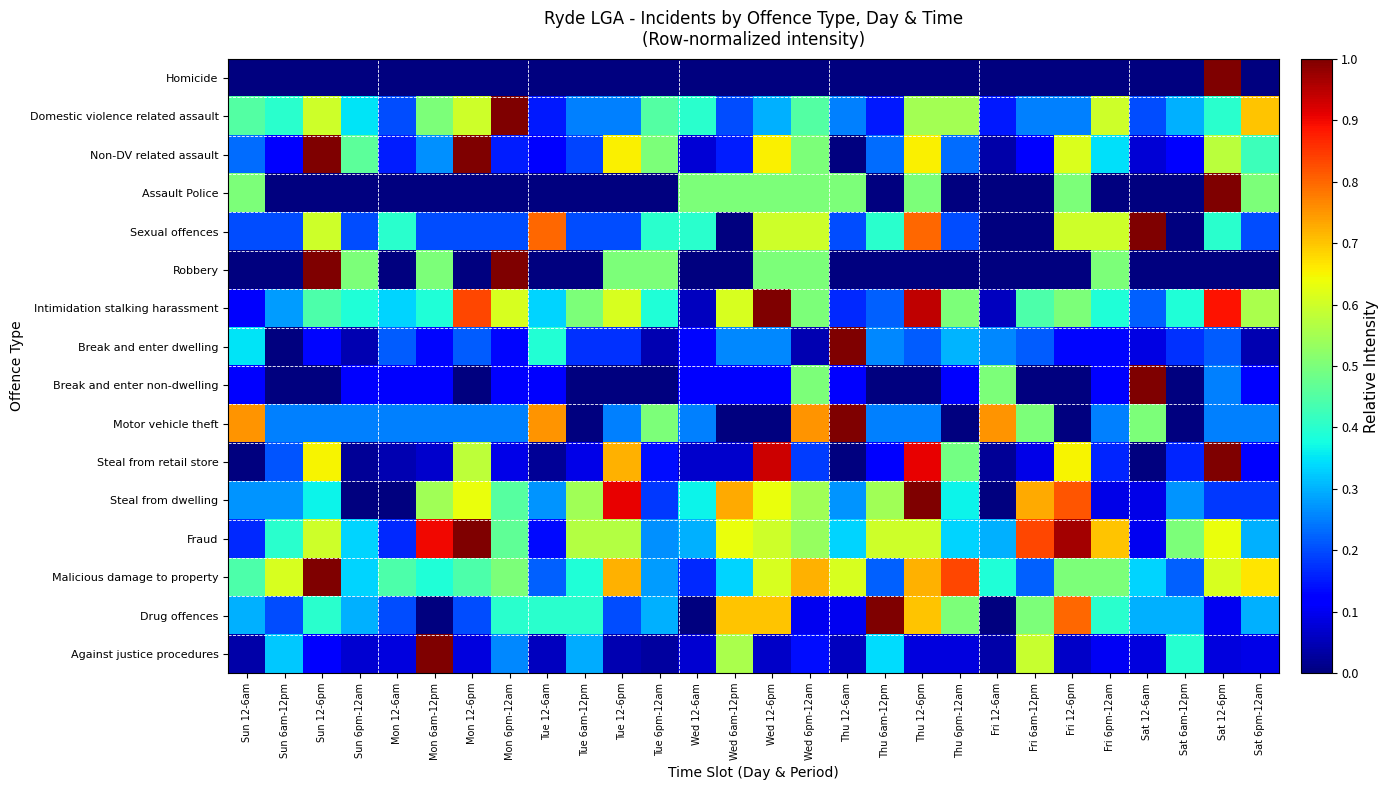

Reading right to left, extract all data points from this chart.

Homicide: Sat 6pm-12am=0.0	Sat 12-6pm=1.0	Sat 6am-12pm=0.0	Sat 12-6am=0.0	Fri 6pm-12am=0.0	Fri 12-6pm=0.0	Fri 6am-12pm=0.0	Fri 12-6am=0.0	Thu 6pm-12am=0.0	Thu 12-6pm=0.0	Thu 6am-12pm=0.0	Thu 12-6am=0.0	Wed 6pm-12am=0.0	Wed 12-6pm=0.0	Wed 6am-12pm=0.0	Wed 12-6am=0.0	Tue 6pm-12am=0.0	Tue 12-6pm=0.0	Tue 6am-12pm=0.0	Tue 12-6am=0.0	Mon 6pm-12am=0.0	Mon 12-6pm=0.0	Mon 6am-12pm=0.0	Mon 12-6am=0.0	Sun 6pm-12am=0.0	Sun 12-6pm=0.0	Sun 6am-12pm=0.0	Sun 12-6am=0.0
Domestic violence related assault: Sat 6pm-12am=0.7	Sat 12-6pm=0.4	Sat 6am-12pm=0.3	Sat 12-6am=0.2	Fri 6pm-12am=0.6	Fri 12-6pm=0.2	Fri 6am-12pm=0.2	Fri 12-6am=0.1	Thu 6pm-12am=0.6	Thu 12-6pm=0.6	Thu 6am-12pm=0.1	Thu 12-6am=0.2	Wed 6pm-12am=0.5	Wed 12-6pm=0.3	Wed 6am-12pm=0.2	Wed 12-6am=0.4	Tue 6pm-12am=0.5	Tue 12-6pm=0.2	Tue 6am-12pm=0.2	Tue 12-6am=0.1	Mon 6pm-12am=1.0	Mon 12-6pm=0.6	Mon 6am-12pm=0.5	Mon 12-6am=0.2	Sun 6pm-12am=0.3	Sun 12-6pm=0.6	Sun 6am-12pm=0.4	Sun 12-6am=0.5
Non-DV related assault: Sat 6pm-12am=0.4	Sat 12-6pm=0.6	Sat 6am-12pm=0.1	Sat 12-6am=0.1	Fri 6pm-12am=0.3	Fri 12-6pm=0.6	Fri 6am-12pm=0.1	Fri 12-6am=0.0	Thu 6pm-12am=0.2	Thu 12-6pm=0.7	Thu 6am-12pm=0.2	Thu 12-6am=0.0	Wed 6pm-12am=0.5	Wed 12-6pm=0.7	Wed 6am-12pm=0.2	Wed 12-6am=0.1	Tue 6pm-12am=0.5	Tue 12-6pm=0.7	Tue 6am-12pm=0.2	Tue 12-6am=0.1	Mon 6pm-12am=0.2	Mon 12-6pm=1.0	Mon 6am-12pm=0.3	Mon 12-6am=0.2	Sun 6pm-12am=0.5	Sun 12-6pm=1.0	Sun 6am-12pm=0.1	Sun 12-6am=0.2
Assault Police: Sat 6pm-12am=0.5	Sat 12-6pm=1.0	Sat 6am-12pm=0.0	Sat 12-6am=0.0	Fri 6pm-12am=0.0	Fri 12-6pm=0.5	Fri 6am-12pm=0.0	Fri 12-6am=0.0	Thu 6pm-12am=0.0	Thu 12-6pm=0.5	Thu 6am-12pm=0.0	Thu 12-6am=0.5	Wed 6pm-12am=0.5	Wed 12-6pm=0.5	Wed 6am-12pm=0.5	Wed 12-6am=0.5	Tue 6pm-12am=0.0	Tue 12-6pm=0.0	Tue 6am-12pm=0.0	Tue 12-6am=0.0	Mon 6pm-12am=0.0	Mon 12-6pm=0.0	Mon 6am-12pm=0.0	Mon 12-6am=0.0	Sun 6pm-12am=0.0	Sun 12-6pm=0.0	Sun 6am-12pm=0.0	Sun 12-6am=0.5
Sexual offences: Sat 6pm-12am=0.2	Sat 12-6pm=0.4	Sat 6am-12pm=0.0	Sat 12-6am=1.0	Fri 6pm-12am=0.6	Fri 12-6pm=0.6	Fri 6am-12pm=0.0	Fri 12-6am=0.0	Thu 6pm-12am=0.2	Thu 12-6pm=0.8	Thu 6am-12pm=0.4	Thu 12-6am=0.2	Wed 6pm-12am=0.6	Wed 12-6pm=0.6	Wed 6am-12pm=0.0	Wed 12-6am=0.4	Tue 6pm-12am=0.4	Tue 12-6pm=0.2	Tue 6am-12pm=0.2	Tue 12-6am=0.8	Mon 6pm-12am=0.2	Mon 12-6pm=0.2	Mon 6am-12pm=0.2	Mon 12-6am=0.4	Sun 6pm-12am=0.2	Sun 12-6pm=0.6	Sun 6am-12pm=0.2	Sun 12-6am=0.2
Robbery: Sat 6pm-12am=0.0	Sat 12-6pm=0.0	Sat 6am-12pm=0.0	Sat 12-6am=0.0	Fri 6pm-12am=0.5	Fri 12-6pm=0.0	Fri 6am-12pm=0.0	Fri 12-6am=0.0	Thu 6pm-12am=0.0	Thu 12-6pm=0.0	Thu 6am-12pm=0.0	Thu 12-6am=0.0	Wed 6pm-12am=0.5	Wed 12-6pm=0.5	Wed 6am-12pm=0.0	Wed 12-6am=0.0	Tue 6pm-12am=0.5	Tue 12-6pm=0.5	Tue 6am-12pm=0.0	Tue 12-6am=0.0	Mon 6pm-12am=1.0	Mon 12-6pm=0.0	Mon 6am-12pm=0.5	Mon 12-6am=0.0	Sun 6pm-12am=0.5	Sun 12-6pm=1.0	Sun 6am-12pm=0.0	Sun 12-6am=0.0
Intimidation stalking harassment: Sat 6pm-12am=0.6	Sat 12-6pm=0.9	Sat 6am-12pm=0.4	Sat 12-6am=0.2	Fri 6pm-12am=0.4	Fri 12-6pm=0.5	Fri 6am-12pm=0.4	Fri 12-6am=0.1	Thu 6pm-12am=0.5	Thu 12-6pm=0.9	Thu 6am-12pm=0.2	Thu 12-6am=0.2	Wed 6pm-12am=0.5	Wed 12-6pm=1.0	Wed 6am-12pm=0.6	Wed 12-6am=0.1	Tue 6pm-12am=0.4	Tue 12-6pm=0.6	Tue 6am-12pm=0.5	Tue 12-6am=0.3	Mon 6pm-12am=0.6	Mon 12-6pm=0.8	Mon 6am-12pm=0.4	Mon 12-6am=0.3	Sun 6pm-12am=0.4	Sun 12-6pm=0.4	Sun 6am-12pm=0.3	Sun 12-6am=0.1
Break and enter dwelling: Sat 6pm-12am=0.0	Sat 12-6pm=0.2	Sat 6am-12pm=0.2	Sat 12-6am=0.1	Fri 6pm-12am=0.1	Fri 12-6pm=0.1	Fri 6am-12pm=0.2	Fri 12-6am=0.3	Thu 6pm-12am=0.3	Thu 12-6pm=0.2	Thu 6am-12pm=0.3	Thu 12-6am=1.0	Wed 6pm-12am=0.0	Wed 12-6pm=0.3	Wed 6am-12pm=0.3	Wed 12-6am=0.1	Tue 6pm-12am=0.0	Tue 12-6pm=0.2	Tue 6am-12pm=0.2	Tue 12-6am=0.4	Mon 6pm-12am=0.1	Mon 12-6pm=0.2	Mon 6am-12pm=0.1	Mon 12-6am=0.2	Sun 6pm-12am=0.0	Sun 12-6pm=0.1	Sun 6am-12pm=0.0	Sun 12-6am=0.3
Break and enter non-dwelling: Sat 6pm-12am=0.1	Sat 12-6pm=0.2	Sat 6am-12pm=0.0	Sat 12-6am=1.0	Fri 6pm-12am=0.1	Fri 12-6pm=0.0	Fri 6am-12pm=0.0	Fri 12-6am=0.5	Thu 6pm-12am=0.1	Thu 12-6pm=0.0	Thu 6am-12pm=0.0	Thu 12-6am=0.1	Wed 6pm-12am=0.5	Wed 12-6pm=0.1	Wed 6am-12pm=0.1	Wed 12-6am=0.1	Tue 6pm-12am=0.0	Tue 12-6pm=0.0	Tue 6am-12pm=0.0	Tue 12-6am=0.1	Mon 6pm-12am=0.1	Mon 12-6pm=0.0	Mon 6am-12pm=0.1	Mon 12-6am=0.1	Sun 6pm-12am=0.1	Sun 12-6pm=0.0	Sun 6am-12pm=0.0	Sun 12-6am=0.1
Motor vehicle theft: Sat 6pm-12am=0.2	Sat 12-6pm=0.2	Sat 6am-12pm=0.0	Sat 12-6am=0.5	Fri 6pm-12am=0.2	Fri 12-6pm=0.0	Fri 6am-12pm=0.5	Fri 12-6am=0.8	Thu 6pm-12am=0.0	Thu 12-6pm=0.2	Thu 6am-12pm=0.2	Thu 12-6am=1.0	Wed 6pm-12am=0.8	Wed 12-6pm=0.0	Wed 6am-12pm=0.0	Wed 12-6am=0.2	Tue 6pm-12am=0.5	Tue 12-6pm=0.2	Tue 6am-12pm=0.0	Tue 12-6am=0.8	Mon 6pm-12am=0.2	Mon 12-6pm=0.2	Mon 6am-12pm=0.2	Mon 12-6am=0.2	Sun 6pm-12am=0.2	Sun 12-6pm=0.2	Sun 6am-12pm=0.2	Sun 12-6am=0.8
Steal from retail store: Sat 6pm-12am=0.1	Sat 12-6pm=1.0	Sat 6am-12pm=0.2	Sat 12-6am=0.0	Fri 6pm-12am=0.2	Fri 12-6pm=0.7	Fri 6am-12pm=0.1	Fri 12-6am=0.0	Thu 6pm-12am=0.5	Thu 12-6pm=0.9	Thu 6am-12pm=0.1	Thu 12-6am=0.0	Wed 6pm-12am=0.2	Wed 12-6pm=0.9	Wed 6am-12pm=0.1	Wed 12-6am=0.1	Tue 6pm-12am=0.1	Tue 12-6pm=0.7	Tue 6am-12pm=0.1	Tue 12-6am=0.0	Mon 6pm-12am=0.1	Mon 12-6pm=0.6	Mon 6am-12pm=0.1	Mon 12-6am=0.0	Sun 6pm-12am=0.0	Sun 12-6pm=0.7	Sun 6am-12pm=0.2	Sun 12-6am=0.0
Steal from dwelling: Sat 6pm-12am=0.2	Sat 12-6pm=0.2	Sat 6am-12pm=0.3	Sat 12-6am=0.1	Fri 6pm-12am=0.1	Fri 12-6pm=0.8	Fri 6am-12pm=0.7	Fri 12-6am=0.0	Thu 6pm-12am=0.4	Thu 12-6pm=1.0	Thu 6am-12pm=0.5	Thu 12-6am=0.3	Wed 6pm-12am=0.5	Wed 12-6pm=0.6	Wed 6am-12pm=0.7	Wed 12-6am=0.4	Tue 6pm-12am=0.2	Tue 12-6pm=0.9	Tue 6am-12pm=0.5	Tue 12-6am=0.3	Mon 6pm-12am=0.5	Mon 12-6pm=0.6	Mon 6am-12pm=0.5	Mon 12-6am=0.0	Sun 6pm-12am=0.0	Sun 12-6pm=0.4	Sun 6am-12pm=0.3	Sun 12-6am=0.3
Fraud: Sat 6pm-12am=0.3	Sat 12-6pm=0.6	Sat 6am-12pm=0.5	Sat 12-6am=0.1	Fri 6pm-12am=0.7	Fri 12-6pm=1.0	Fri 6am-12pm=0.8	Fri 12-6am=0.3	Thu 6pm-12am=0.3	Thu 12-6pm=0.6	Thu 6am-12pm=0.6	Thu 12-6am=0.3	Wed 6pm-12am=0.5	Wed 12-6pm=0.6	Wed 6am-12pm=0.6	Wed 12-6am=0.3	Tue 6pm-12am=0.3	Tue 12-6pm=0.6	Tue 6am-12pm=0.6	Tue 12-6am=0.1	Mon 6pm-12am=0.5	Mon 12-6pm=1.0	Mon 6am-12pm=0.9	Mon 12-6am=0.2	Sun 6pm-12am=0.3	Sun 12-6pm=0.6	Sun 6am-12pm=0.4	Sun 12-6am=0.2
Malicious damage to property: Sat 6pm-12am=0.7	Sat 12-6pm=0.6	Sat 6am-12pm=0.2	Sat 12-6am=0.3	Fri 6pm-12am=0.5	Fri 12-6pm=0.5	Fri 6am-12pm=0.2	Fri 12-6am=0.4	Thu 6pm-12am=0.8	Thu 12-6pm=0.7	Thu 6am-12pm=0.2	Thu 12-6am=0.6	Wed 6pm-12am=0.7	Wed 12-6pm=0.6	Wed 6am-12pm=0.3	Wed 12-6am=0.2	Tue 6pm-12am=0.3	Tue 12-6pm=0.7	Tue 6am-12pm=0.4	Tue 12-6am=0.2	Mon 6pm-12am=0.5	Mon 12-6pm=0.4	Mon 6am-12pm=0.4	Mon 12-6am=0.4	Sun 6pm-12am=0.3	Sun 12-6pm=1.0	Sun 6am-12pm=0.6	Sun 12-6am=0.4
Drug offences: Sat 6pm-12am=0.3	Sat 12-6pm=0.1	Sat 6am-12pm=0.3	Sat 12-6am=0.3	Fri 6pm-12am=0.4	Fri 12-6pm=0.8	Fri 6am-12pm=0.5	Fri 12-6am=0.0	Thu 6pm-12am=0.5	Thu 12-6pm=0.7	Thu 6am-12pm=1.0	Thu 12-6am=0.1	Wed 6pm-12am=0.1	Wed 12-6pm=0.7	Wed 6am-12pm=0.7	Wed 12-6am=0.0	Tue 6pm-12am=0.3	Tue 12-6pm=0.2	Tue 6am-12pm=0.4	Tue 12-6am=0.4	Mon 6pm-12am=0.4	Mon 12-6pm=0.2	Mon 6am-12pm=0.0	Mon 12-6am=0.2	Sun 6pm-12am=0.3	Sun 12-6pm=0.4	Sun 6am-12pm=0.2	Sun 12-6am=0.3
Against justice procedures: Sat 6pm-12am=0.1	Sat 12-6pm=0.1	Sat 6am-12pm=0.4	Sat 12-6am=0.1	Fri 6pm-12am=0.1	Fri 12-6pm=0.1	Fri 6am-12pm=0.6	Fri 12-6am=0.0	Thu 6pm-12am=0.1	Thu 12-6pm=0.1	Thu 6am-12pm=0.3	Thu 12-6am=0.1	Wed 6pm-12am=0.1	Wed 12-6pm=0.1	Wed 6am-12pm=0.6	Wed 12-6am=0.1	Tue 6pm-12am=0.0	Tue 12-6pm=0.0	Tue 6am-12pm=0.3	Tue 12-6am=0.1	Mon 6pm-12am=0.3	Mon 12-6pm=0.1	Mon 6am-12pm=1.0	Mon 12-6am=0.1	Sun 6pm-12am=0.1	Sun 12-6pm=0.1	Sun 6am-12pm=0.3	Sun 12-6am=0.0